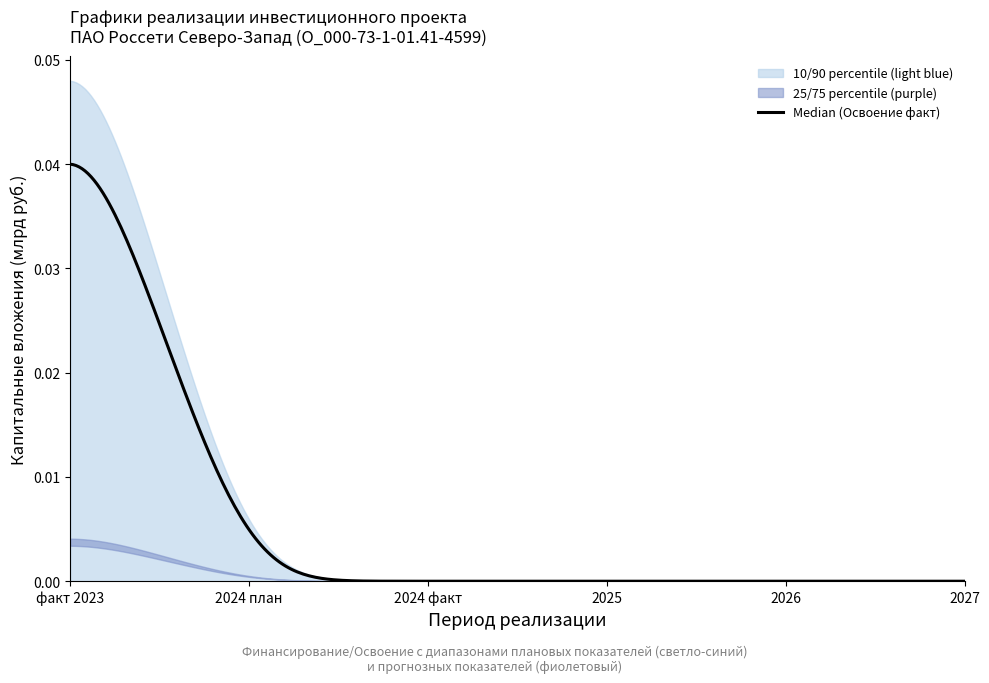

What is the label of the 4th point from the right?

2024 факт